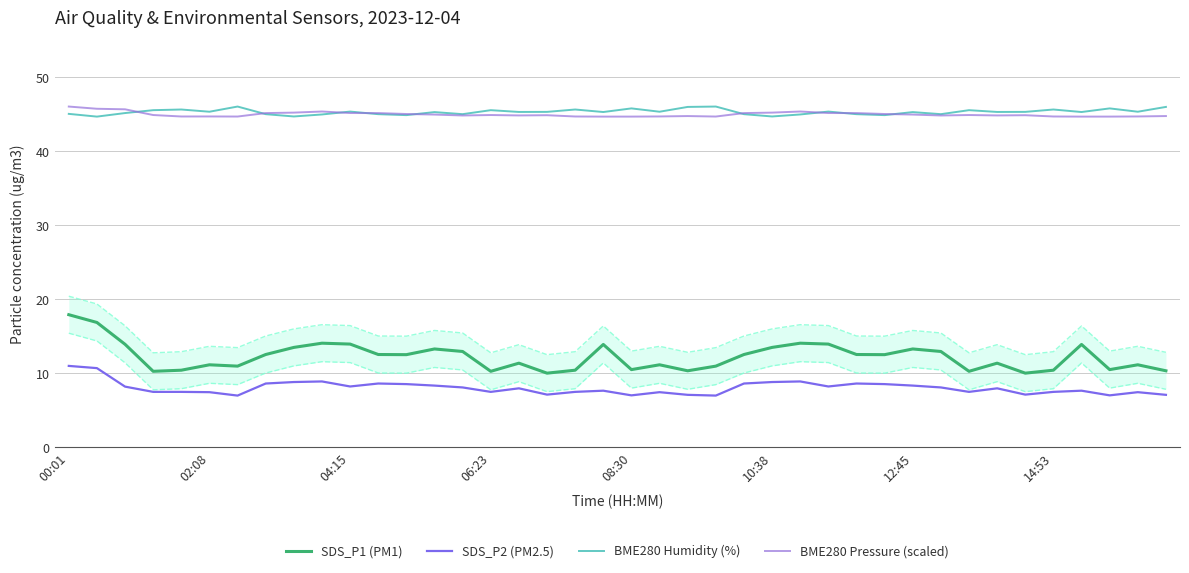

True or false: BME280 Humidity (%) and SDS_P2 (PM2.5) cross at least once.

False